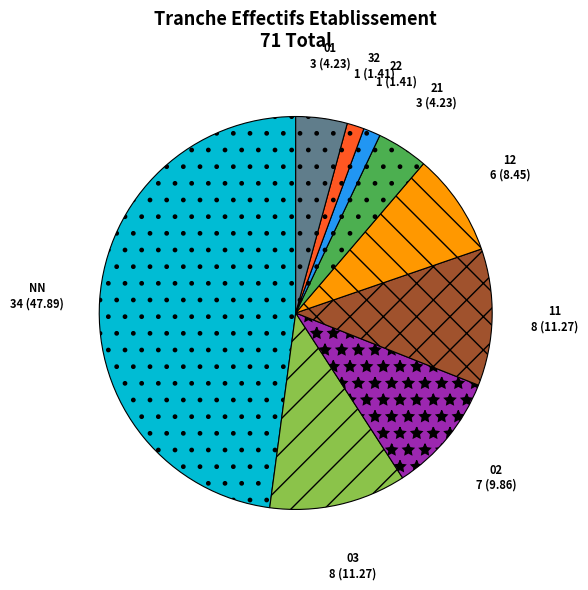

Approximately how many times larger is the value at 03 compared to 32?

8.0